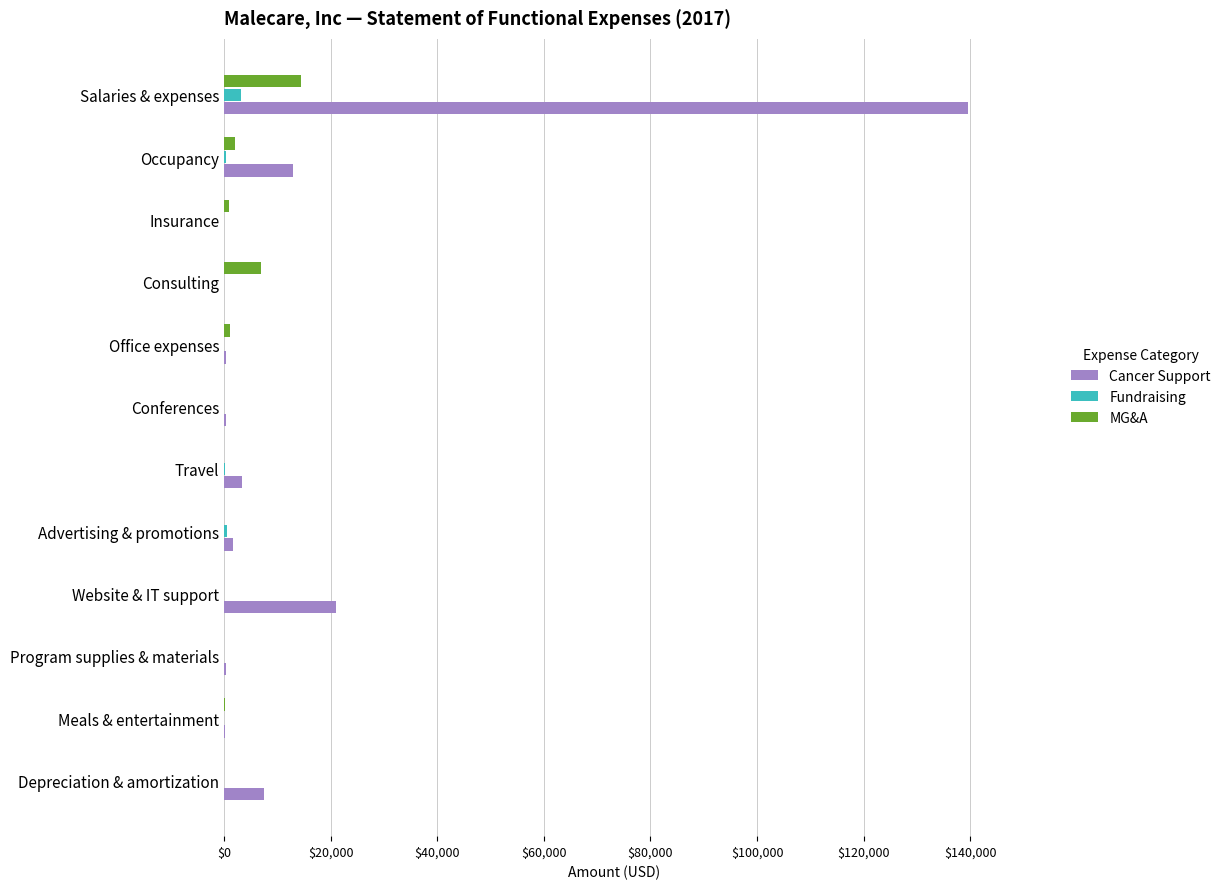

What is the maximum value shown in the chart?

139530.6